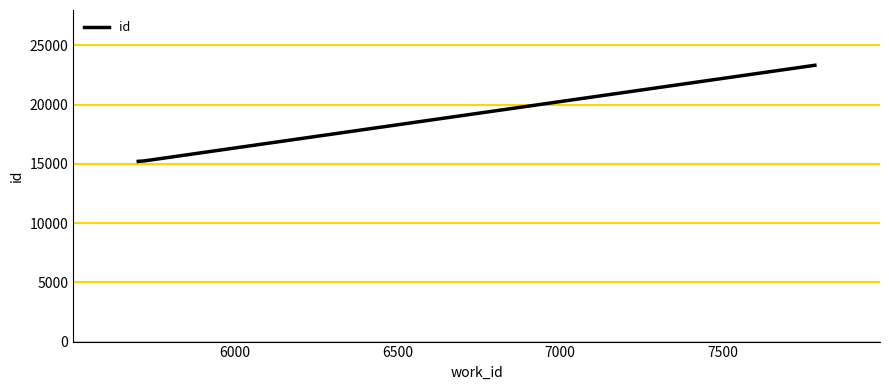

What is the minimum value shown in the chart?

15214